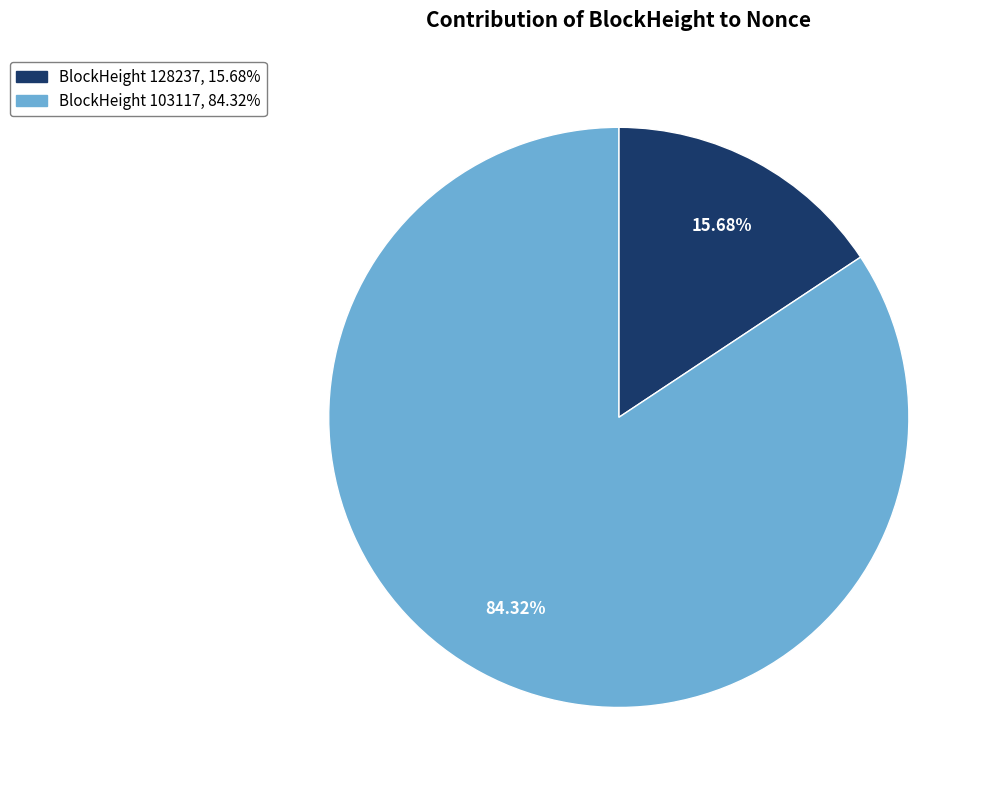

Is there a majority slice in this chart?

Yes